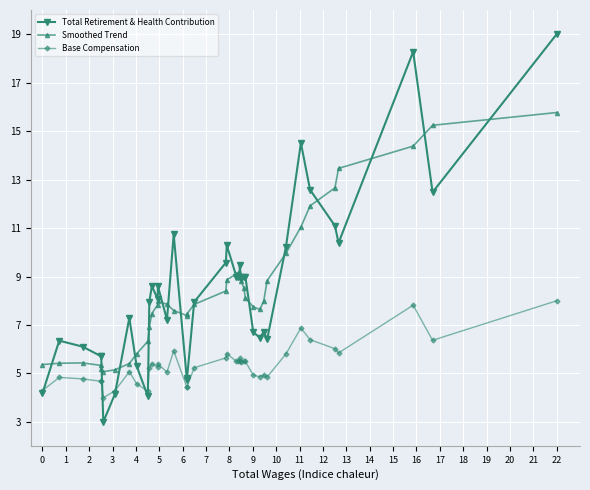

Count the number of categories in the chart.

40